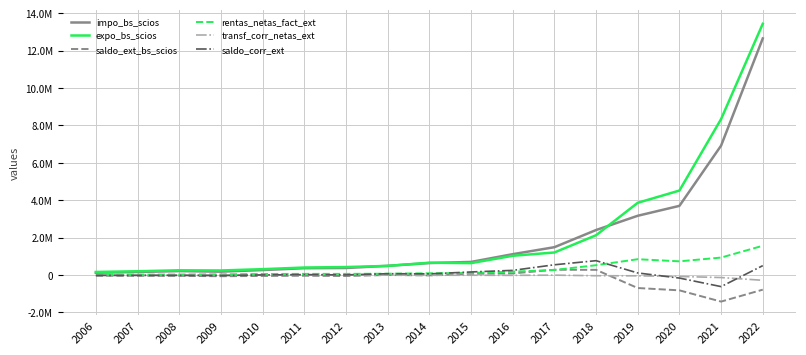

True or false: transf_corr_netas_ext and saldo_corr_ext intersect in this chart.

True